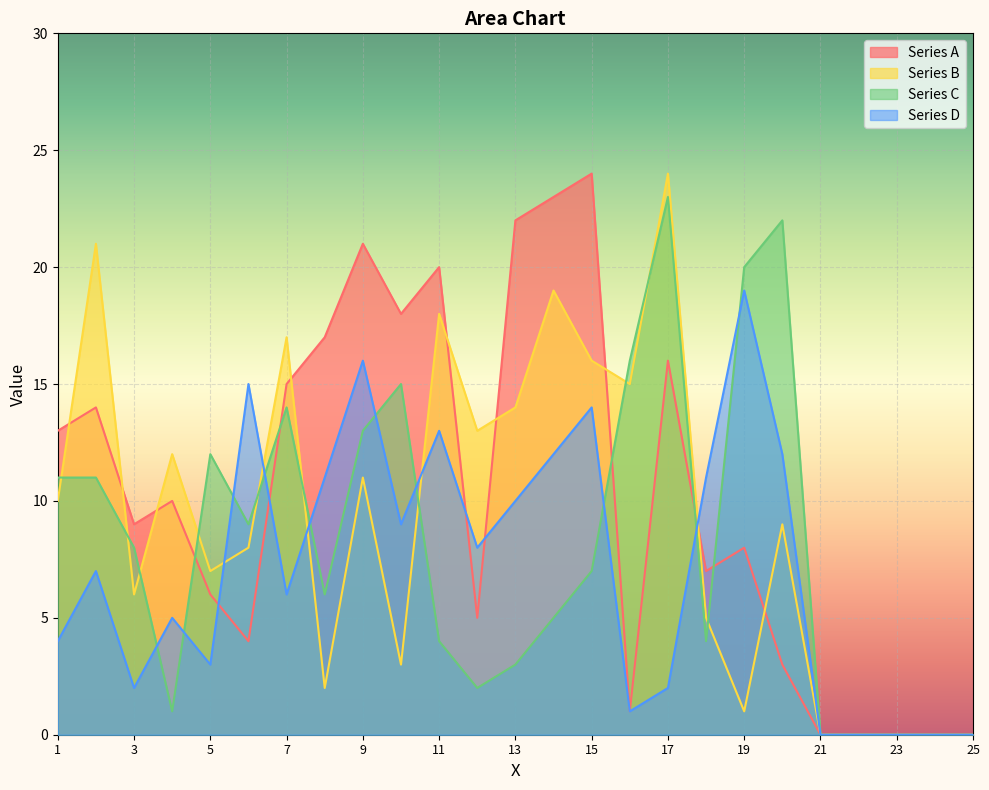

The value of Series D at 24 is 0. True or false?

True